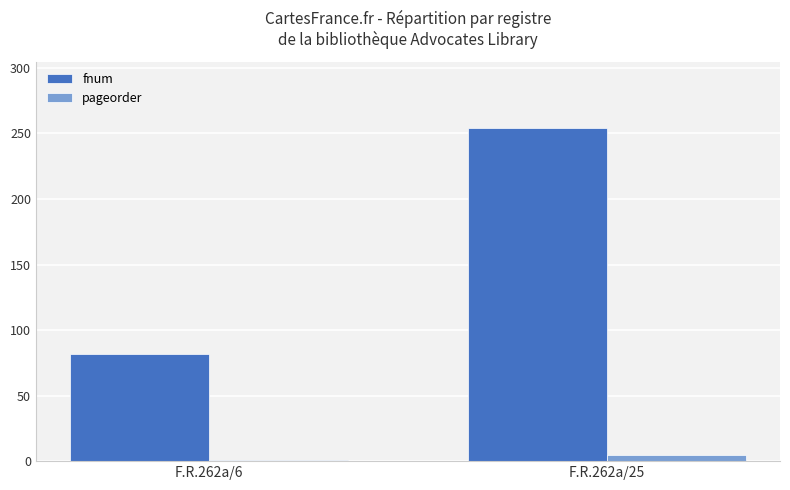

At which label does pageorder reach its minimum?

F.R.262a/6